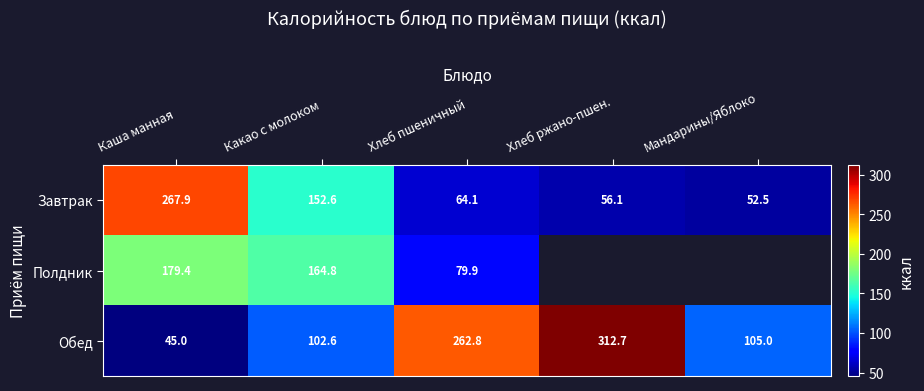

Which category has the lowest value in the Обед series?

Каша манная